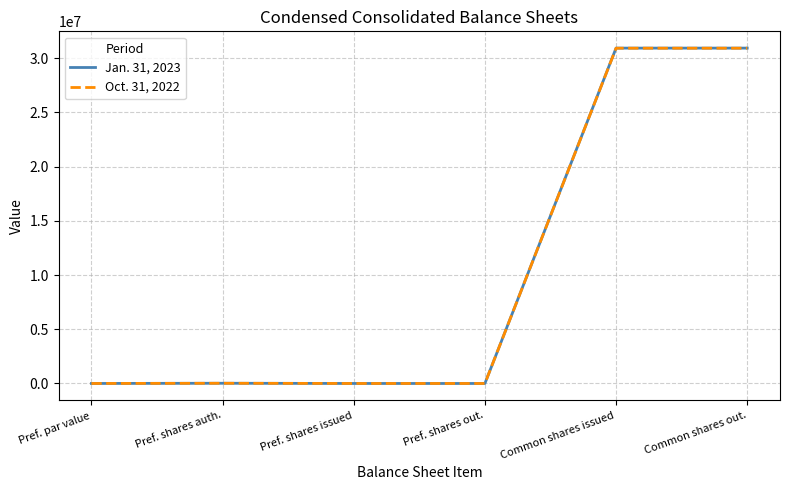

Rank the series by their average value, from lowest to highest.

Oct. 31, 2022, Jan. 31, 2023